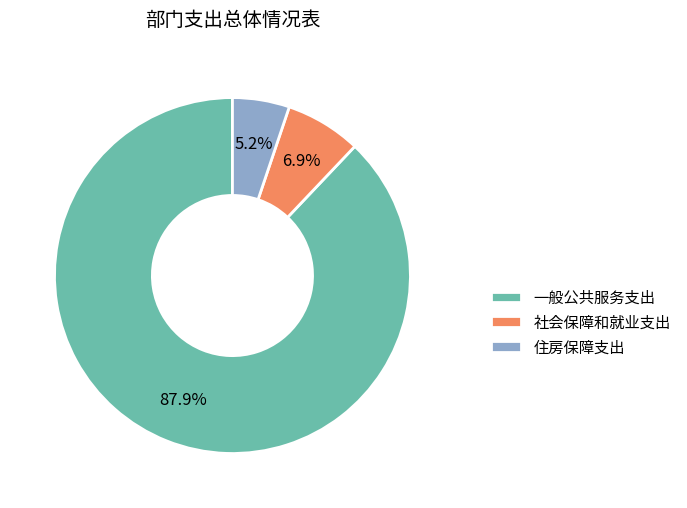

Is it true that 住房保障支出 is 5% of the pie?

True